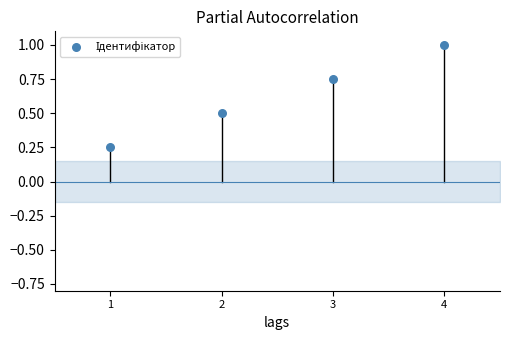

What is the average Y value?

0.6